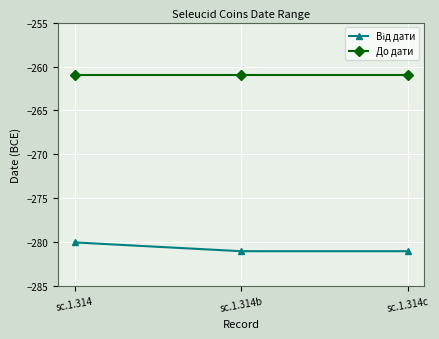

What is the label of the 3rd point from the left?

sc.1.314c